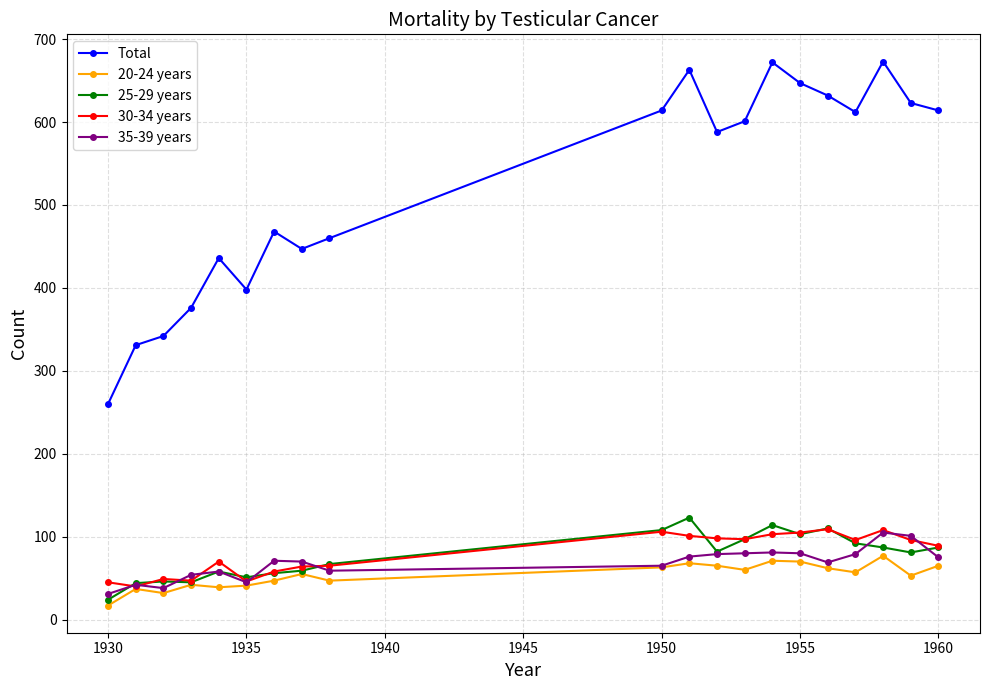

What is the minimum value for Total?

260